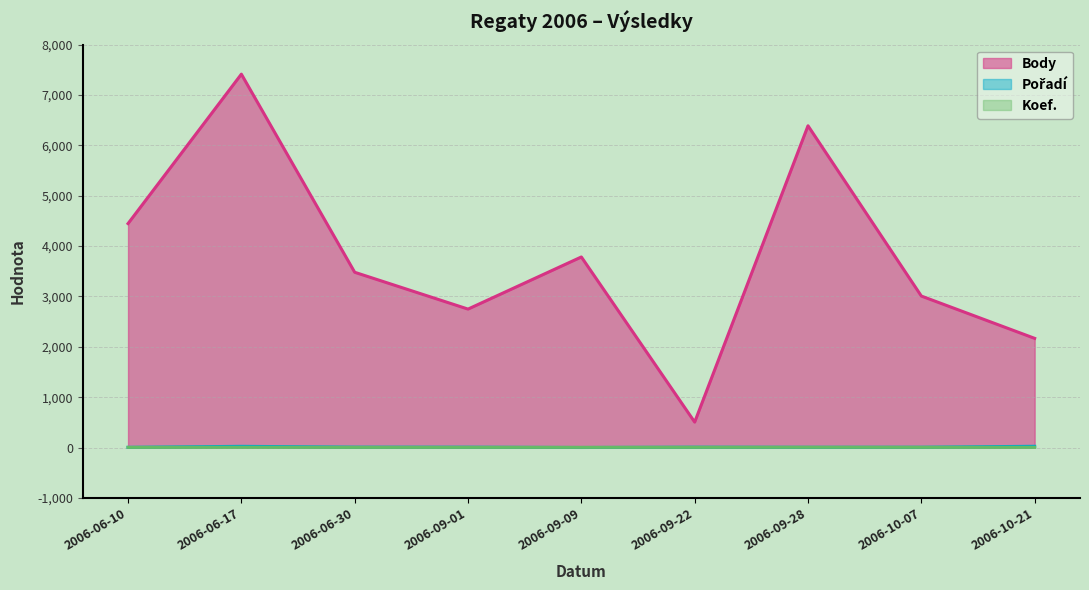

How many intersections are there between Pořadí and Koef.?

4